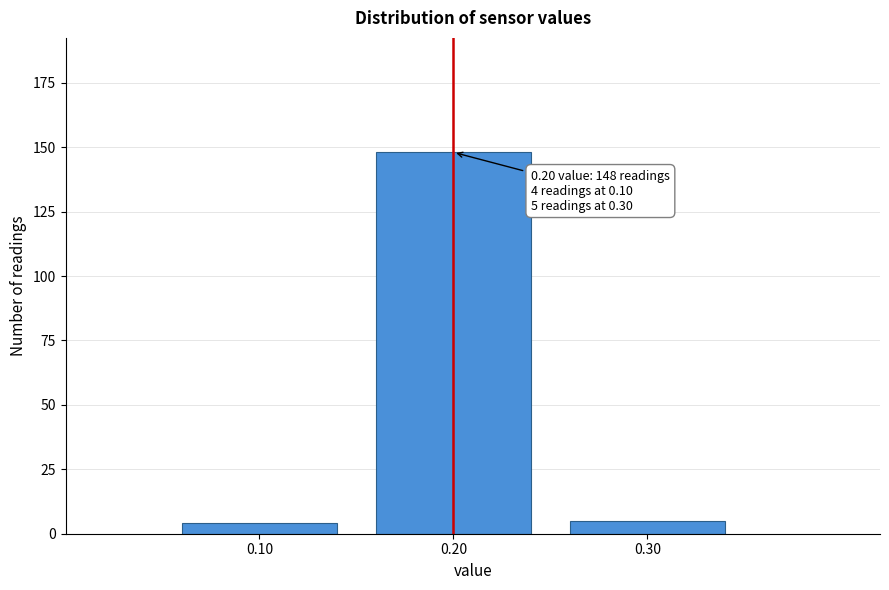

Reading left to right, list all the values displayed in this chart.

4	148	5